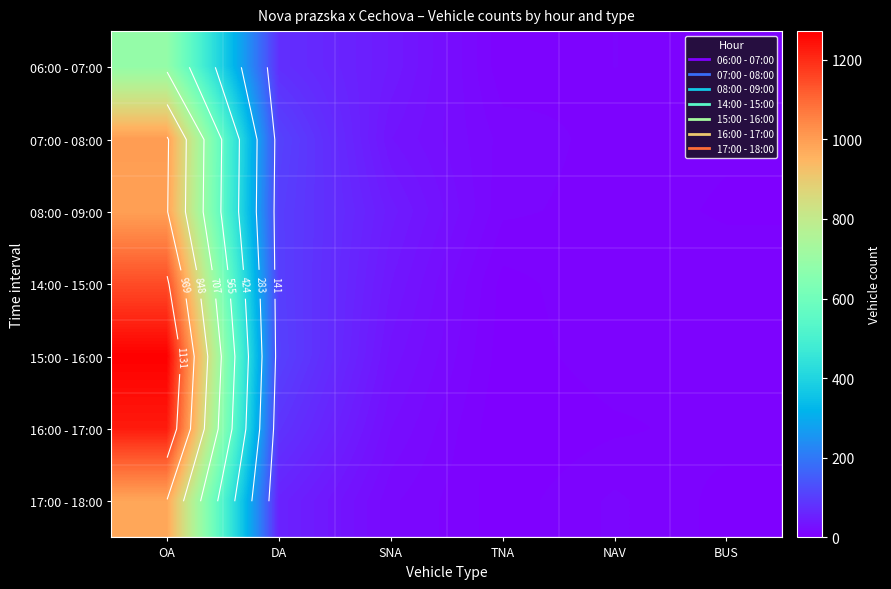

Which series has the widest spread of values?

15:00 - 16:00